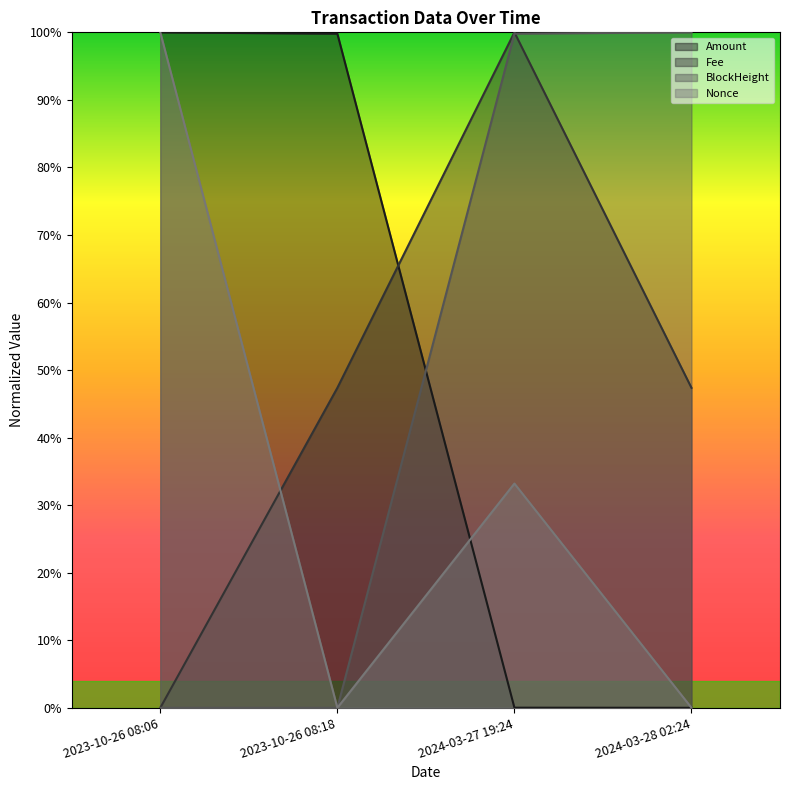

At how many categories does at least one series exceed 0?

4